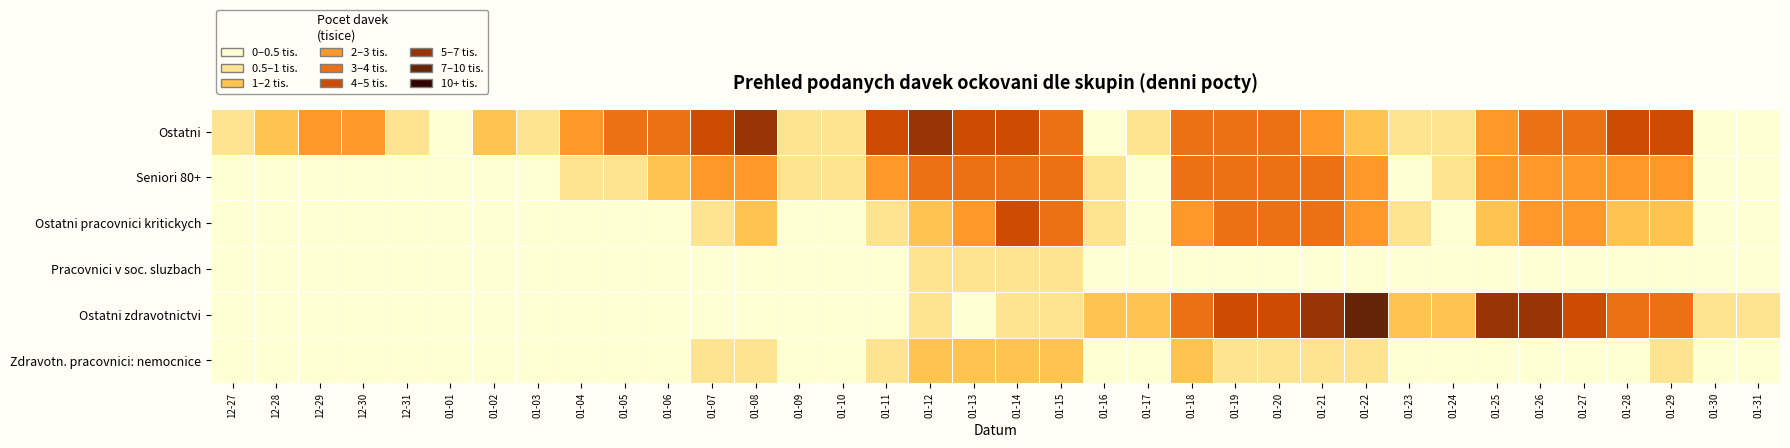

At which category does the chart reach its minimum across all series?

01-02